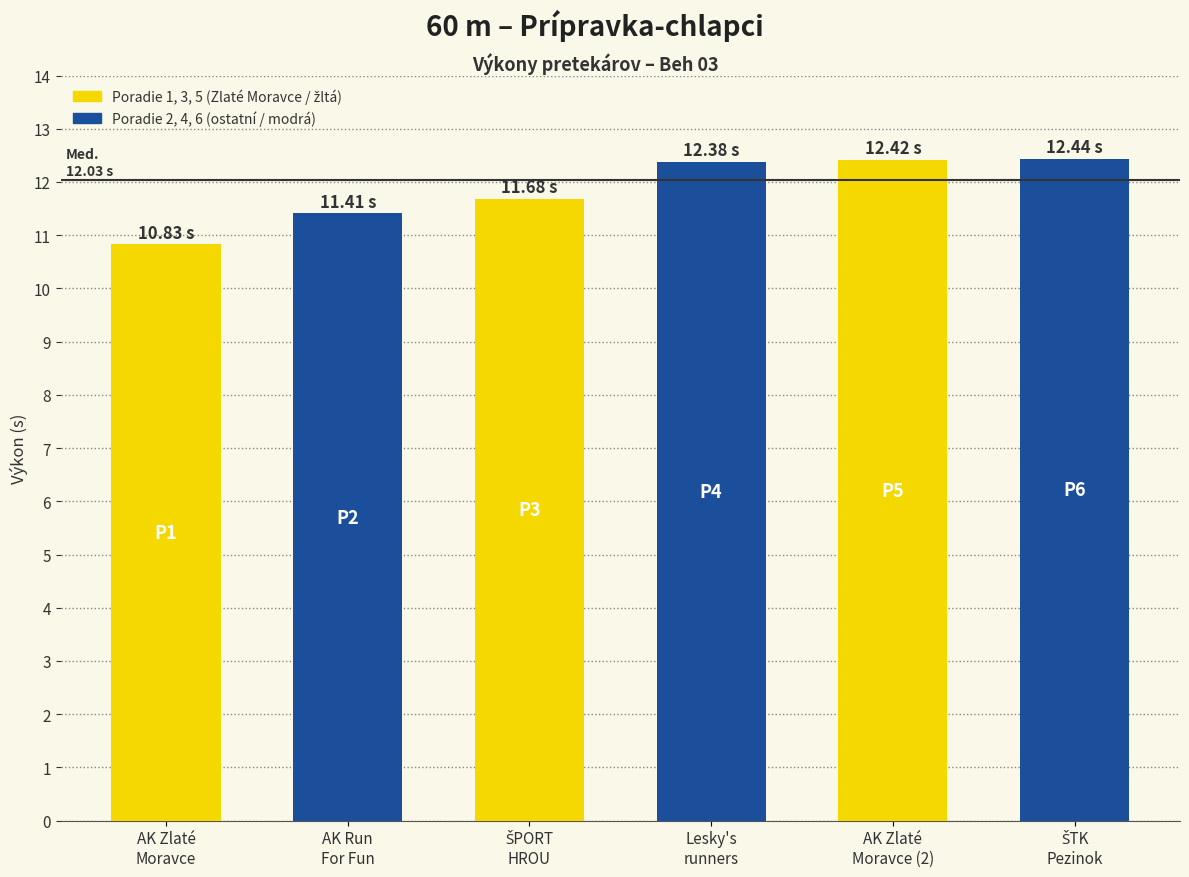

How many bars are there in total?

6